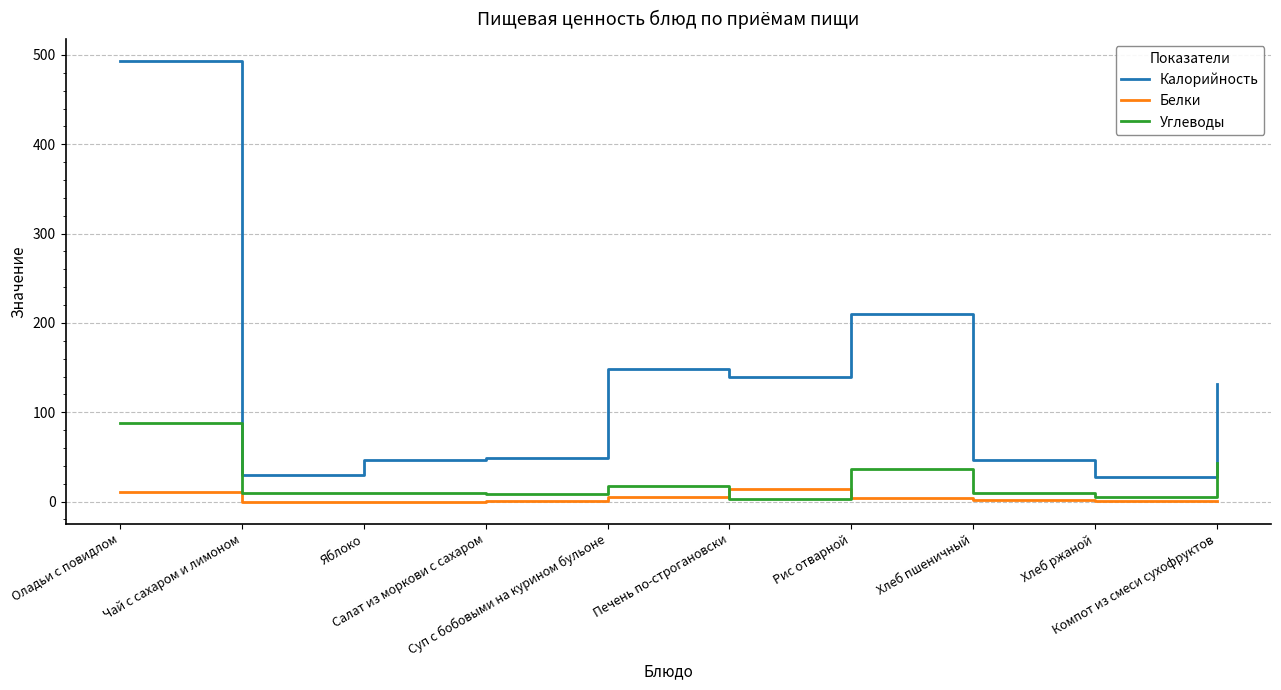

Which series has the largest range (max minus min)?

Калорийность